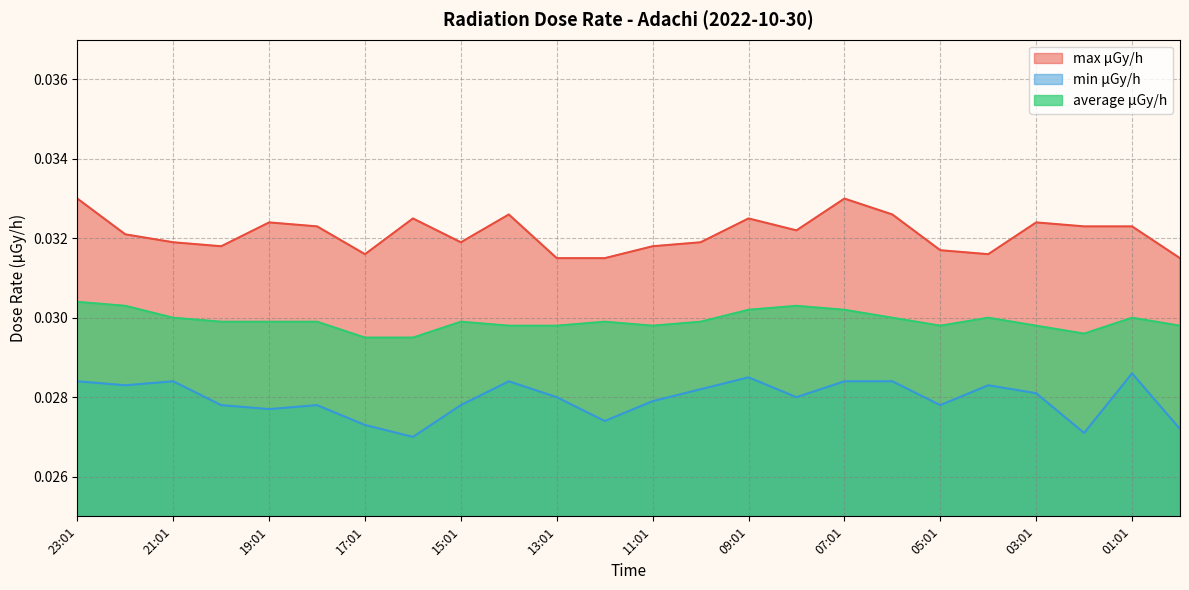

Between 06:01 and 14:01, which is larger?

06:01